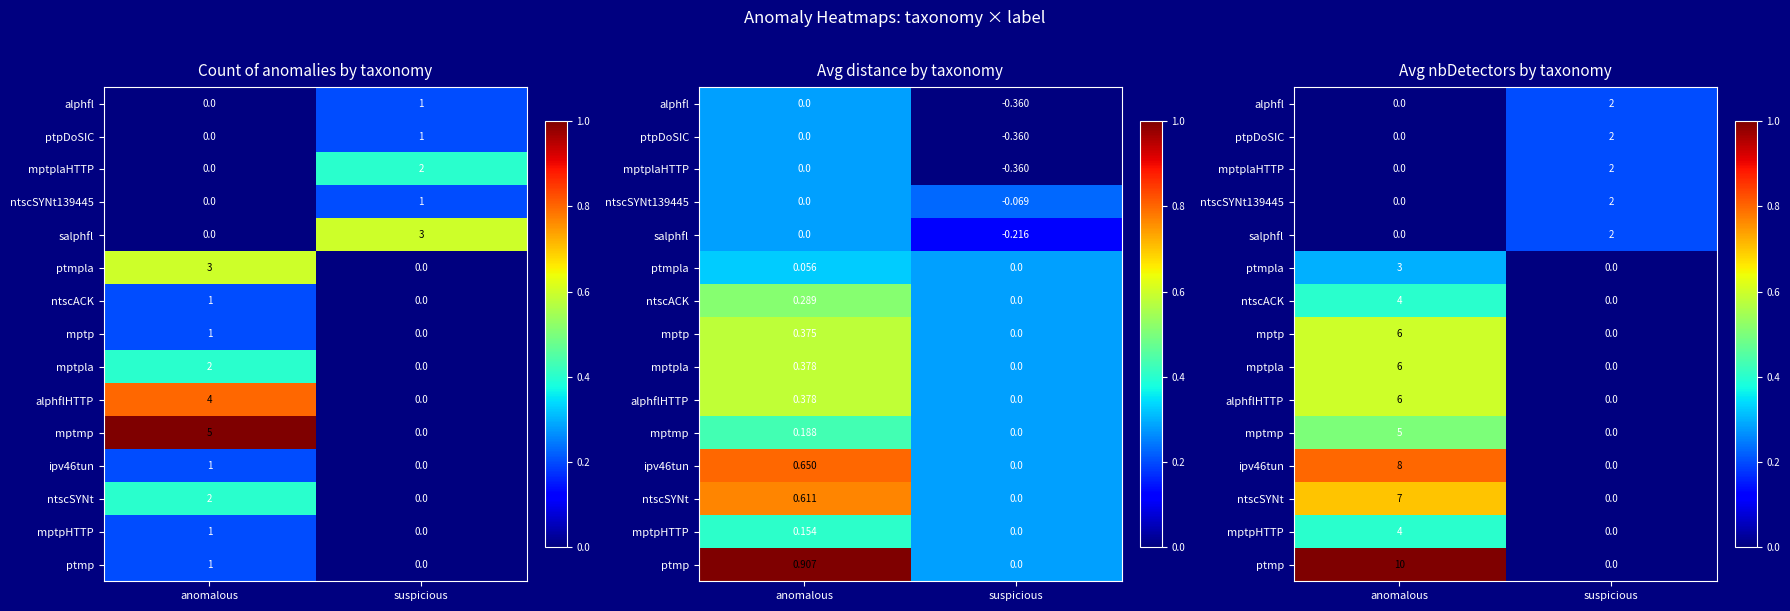

How many data points in mptplaHTTP are above 0?

1